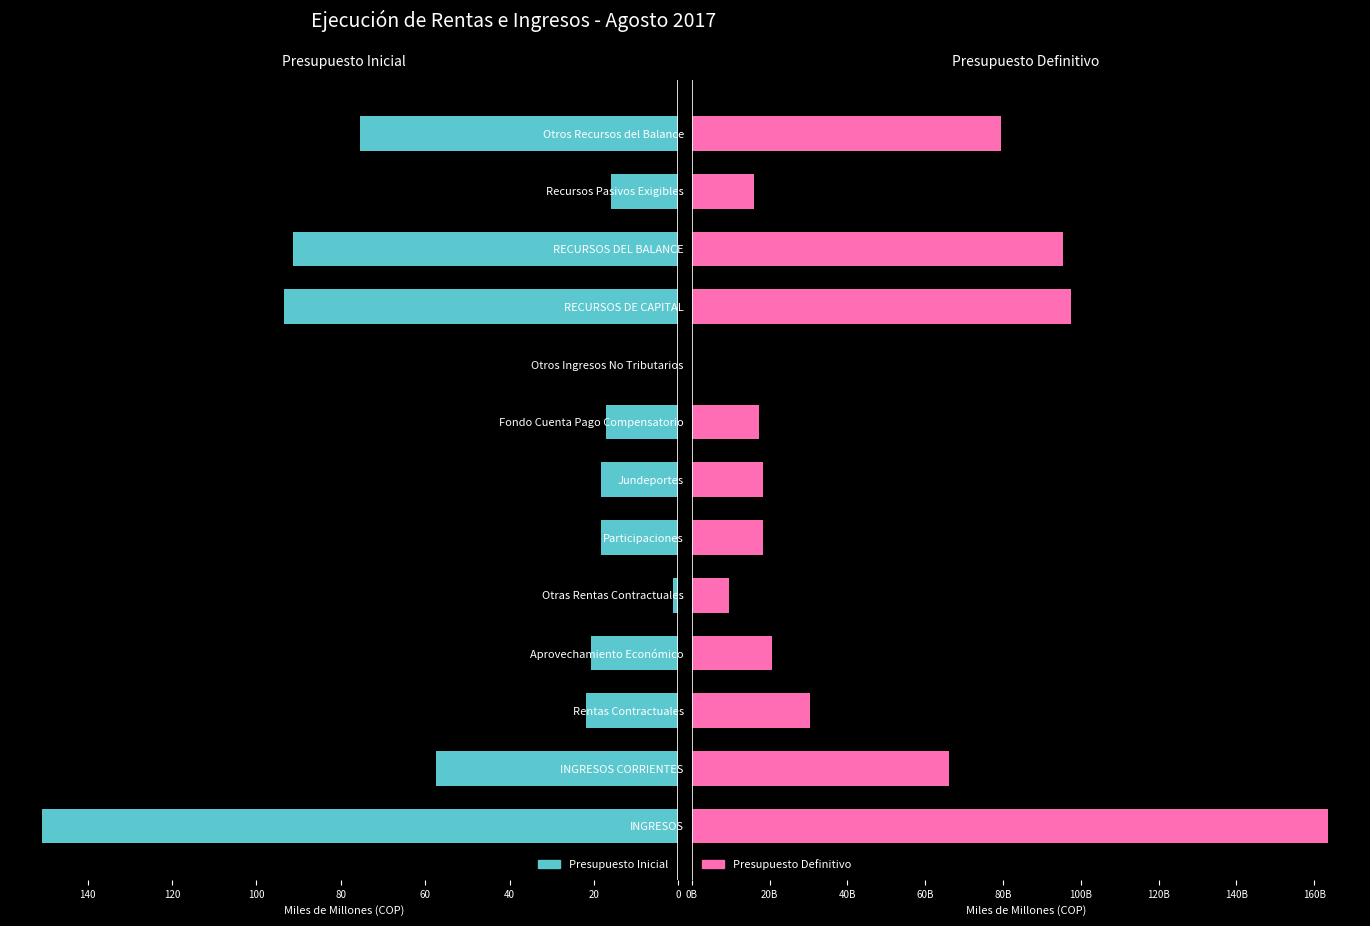

At which label is Presupuesto Inicial closest to 75?

Otros Recursos del Balance